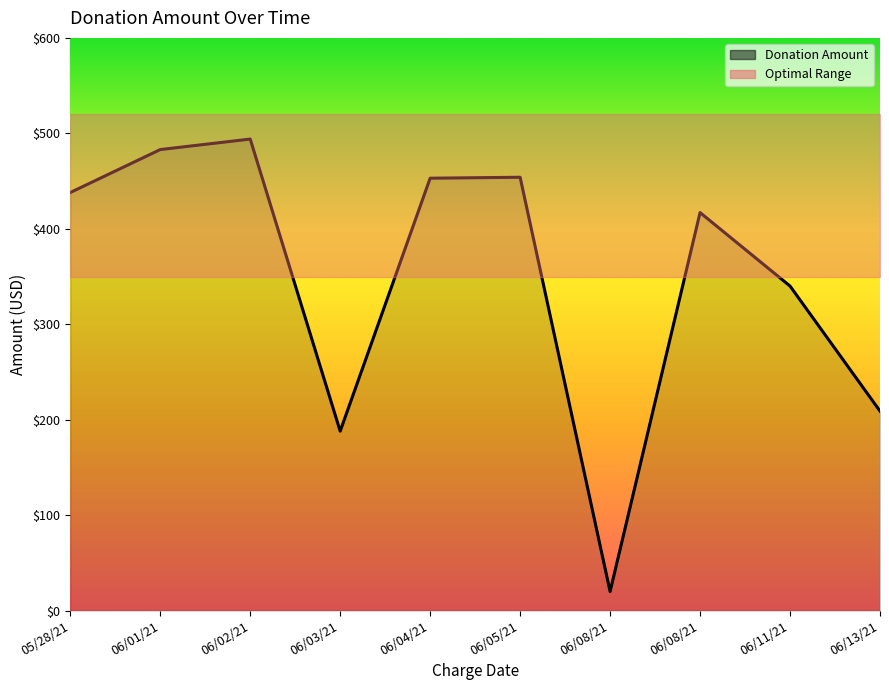

Reading left to right, extract all data points from this chart.

438	483	494	188	453	454	20	417	340	209